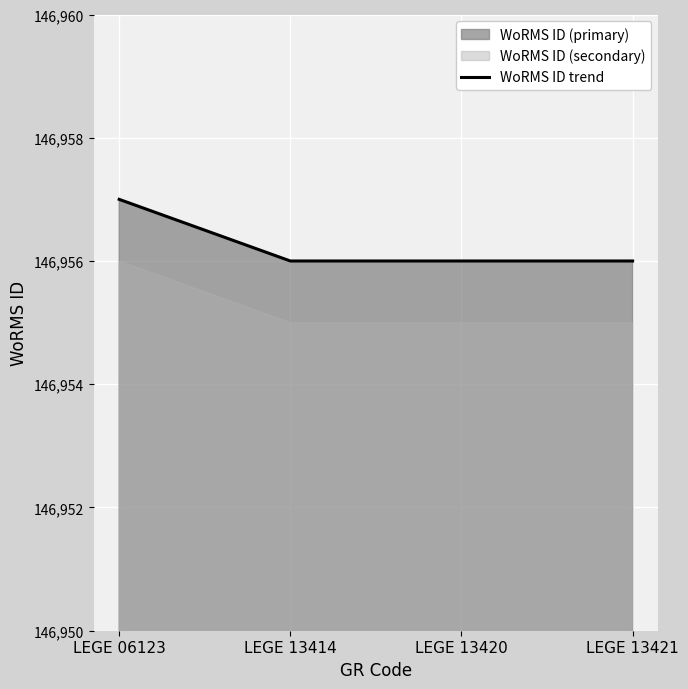

How many lines are shown in the chart?

1